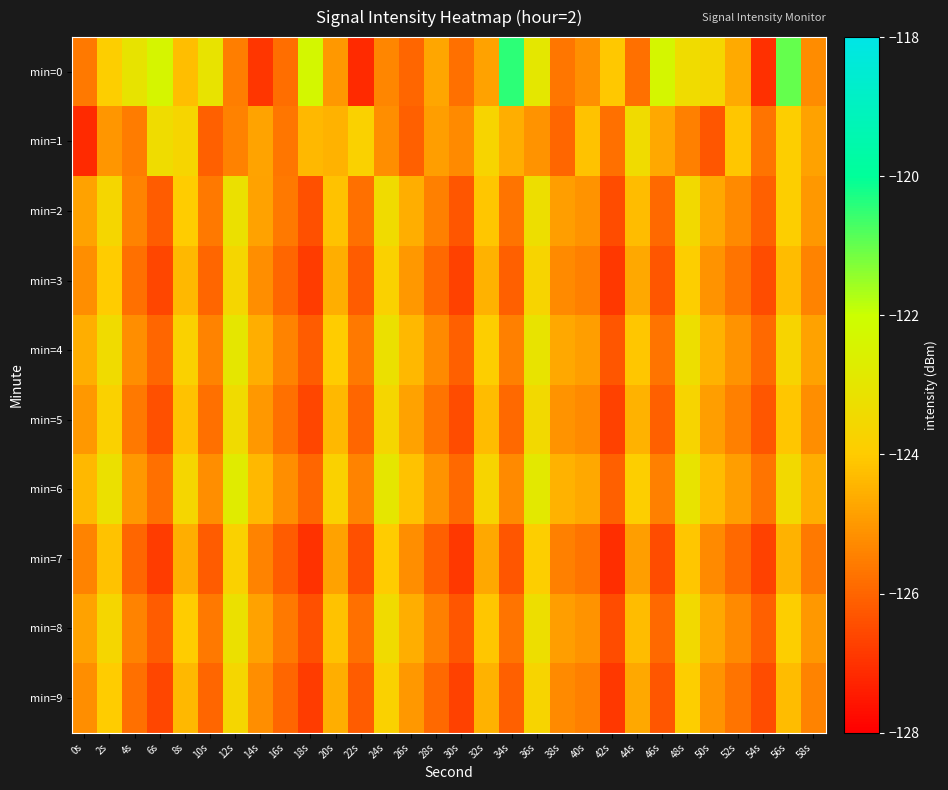

Which series has the largest total across all categories?

min=0